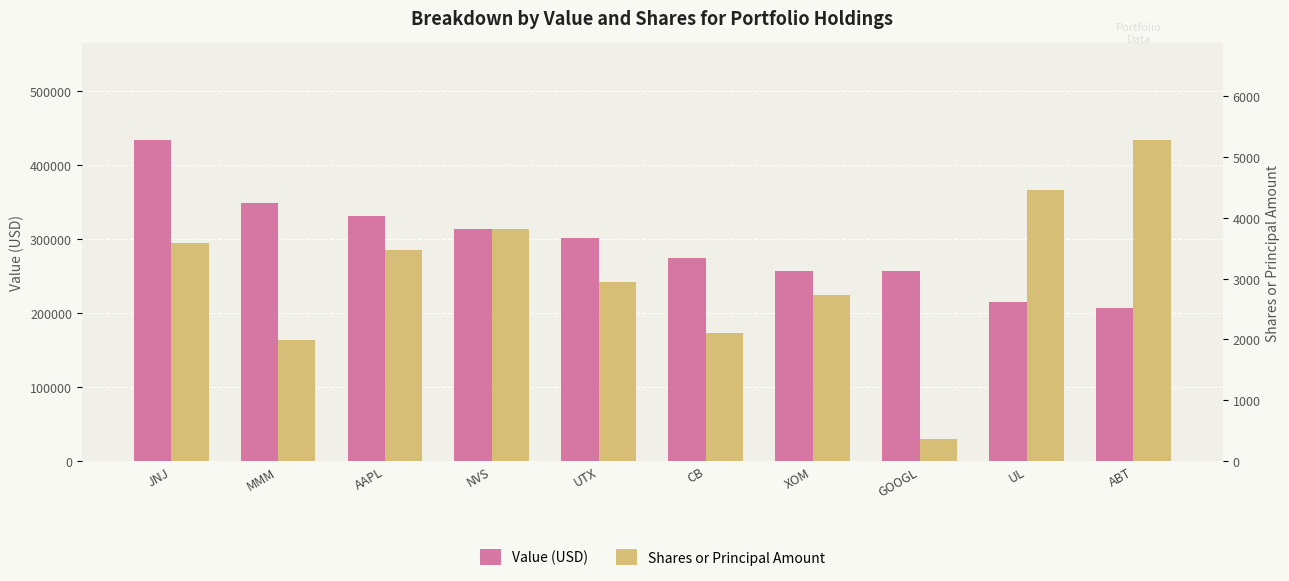

What is the value of the Shares or Principal Amount bar at the 4th from the left?

3810